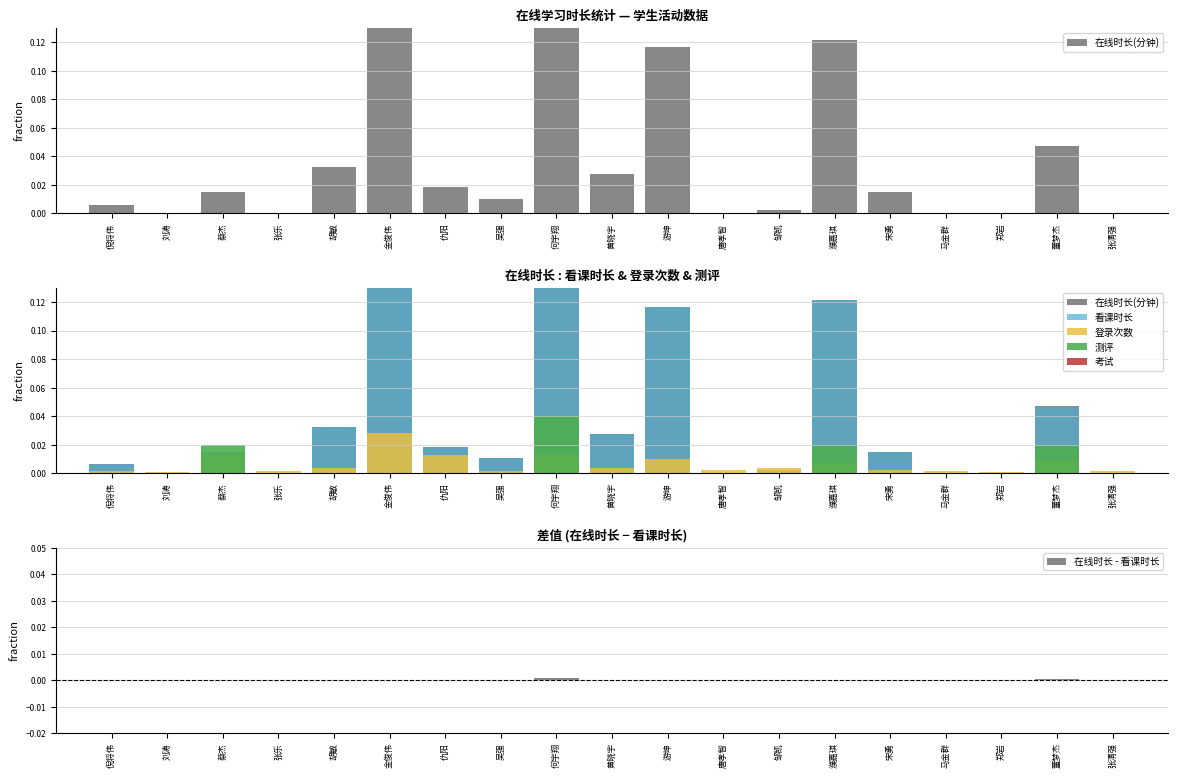

Reading right to left, list all the values displayed in this chart.

在线时长(分钟): 张清强=0.0	董梦杰=0.0	郑岩=0.0	马金群=0.0	宋勇=0.0	濮嘉琪=0.1	邹凯=0.0	唐孝智=0.0	游坤=0.1	黄晓宇=0.0	何宇翔=0.4	吴强=0.0	仇阳=0.0	金俊伟=0.2	胡敏=0.0	张乐=0.0	蔡杰=0.0	刘涛=0.0	倪将伟=0.0
看课时长: 张清强=0.0	董梦杰=0.0	郑岩=0.0	马金群=0.0	宋勇=0.0	濮嘉琪=0.1	邹凯=0.0	唐孝智=0.0	游坤=0.1	黄晓宇=0.0	何宇翔=0.4	吴强=0.0	仇阳=0.0	金俊伟=0.2	胡敏=0.0	张乐=0.0	蔡杰=0.0	刘涛=0.0	倪将伟=0.0
登录次数: 张清强=0.0	董梦杰=0.0	郑岩=0.0	马金群=0.0	宋勇=0.0	濮嘉琪=0.0	邹凯=0.0	唐孝智=0.0	游坤=0.0	黄晓宇=0.0	何宇翔=0.0	吴强=0.0	仇阳=0.0	金俊伟=0.0	胡敏=0.0	张乐=0.0	蔡杰=0.0	刘涛=0.0	倪将伟=0.0
测评: 张清强=0.0	董梦杰=0.0	郑岩=0.0	马金群=0.0	宋勇=0.0	濮嘉琪=0.0	邹凯=0.0	唐孝智=0.0	游坤=0.0	黄晓宇=0.0	何宇翔=0.0	吴强=0.0	仇阳=0.0	金俊伟=0.0	胡敏=0.0	张乐=0.0	蔡杰=0.0	刘涛=0.0	倪将伟=0.0
考试: 张清强=0.0	董梦杰=0.0	郑岩=0.0	马金群=0.0	宋勇=0.0	濮嘉琪=0.0	邹凯=0.0	唐孝智=0.0	游坤=0.0	黄晓宇=0.0	何宇翔=0.0	吴强=0.0	仇阳=0.0	金俊伟=0.0	胡敏=0.0	张乐=0.0	蔡杰=0.0	刘涛=0.0	倪将伟=0.0
在线时长 - 看课时长: 张清强=0.0	董梦杰=0.0	郑岩=0.0	马金群=0.0	宋勇=0.0	濮嘉琪=0.0	邹凯=0.0	唐孝智=0.0	游坤=0.0	黄晓宇=0.0	何宇翔=0.0	吴强=0.0	仇阳=0.0	金俊伟=0.0	胡敏=0.0	张乐=0.0	蔡杰=0.0	刘涛=0.0	倪将伟=0.0